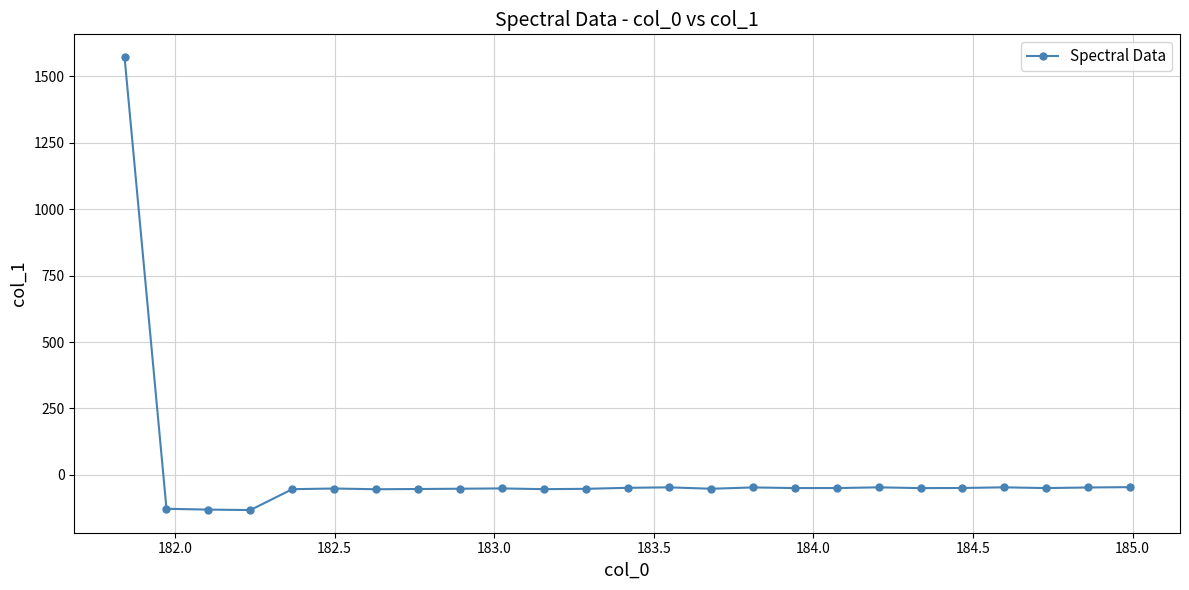

What is the smallest value displayed?

-132.5